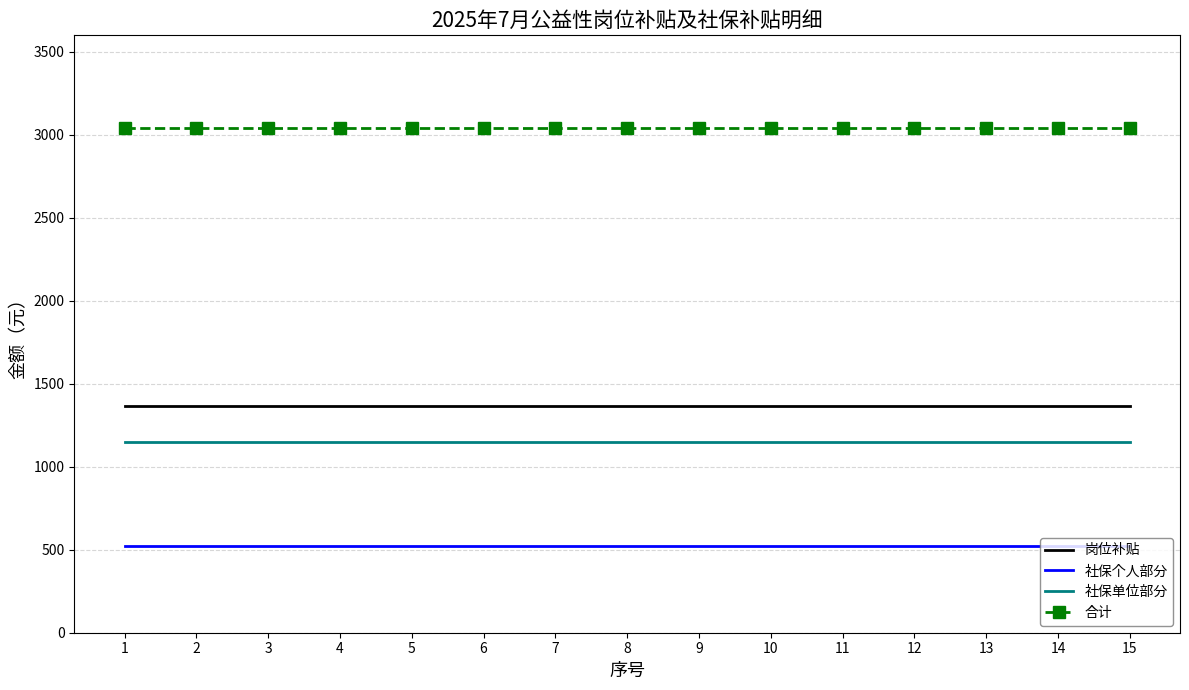

The 社保单位部分 series shows 1149.8 at 7. True or false?

True